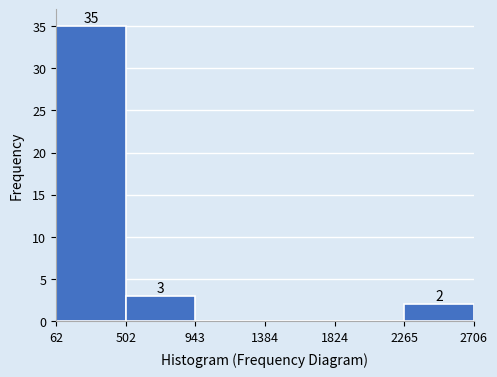

Which range on the x-axis has the tallest bar?

62 to 502